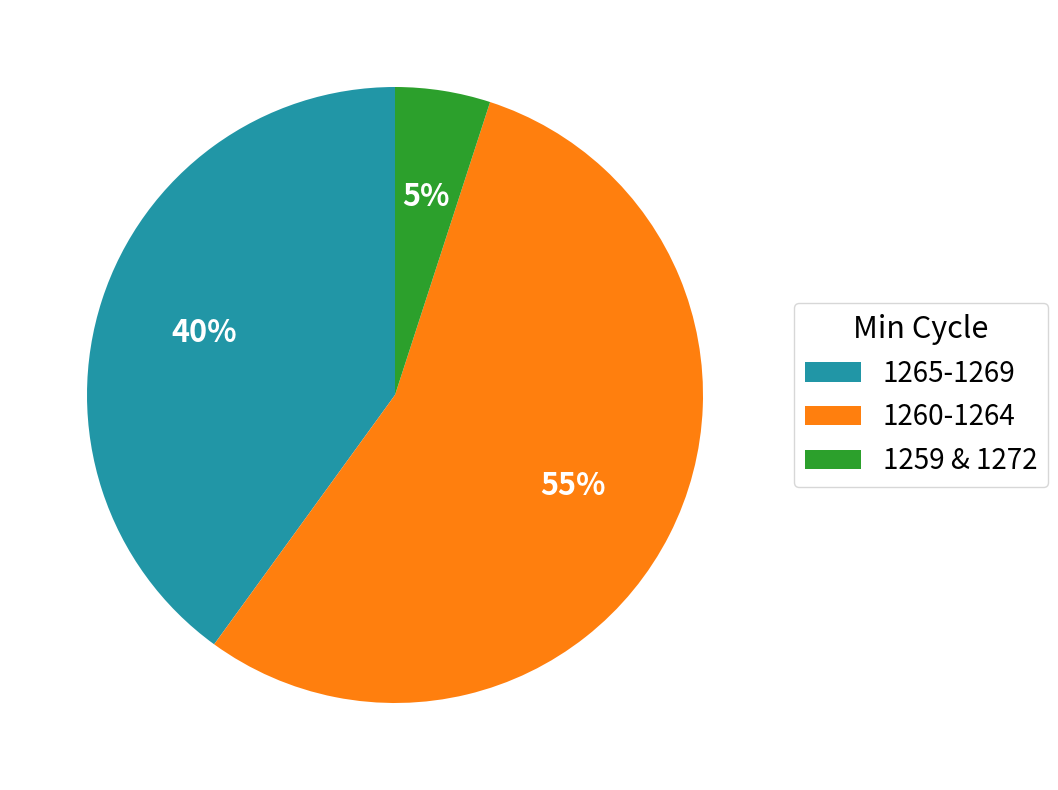

Do 1260-1264 and 1259 & 1272 together represent more than half of the pie?

Yes